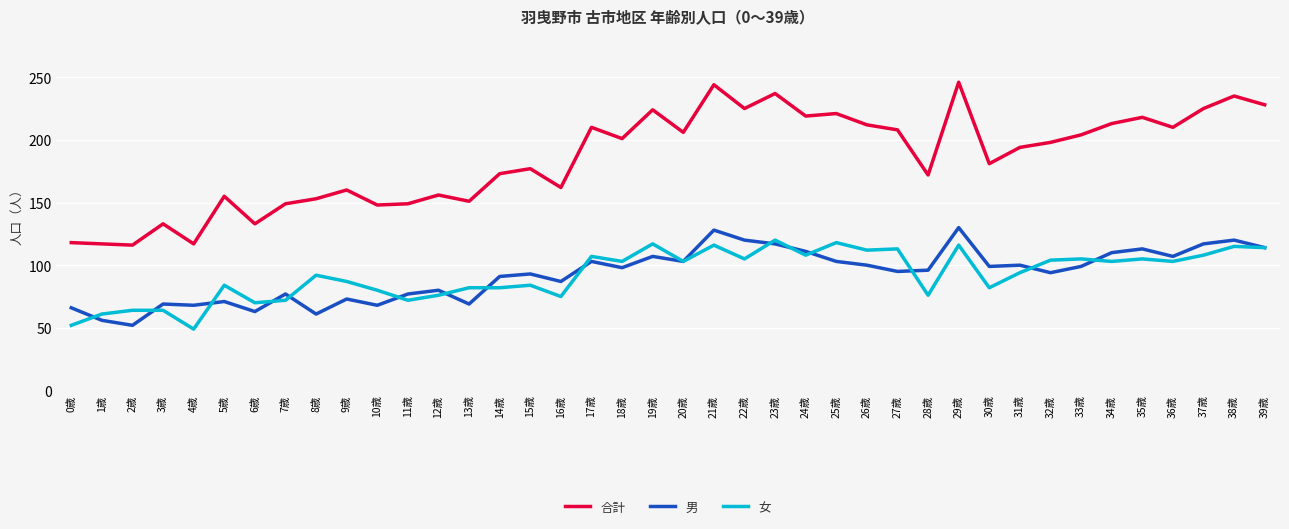

Which series changed the most between 3歳 and 24歳?

合計